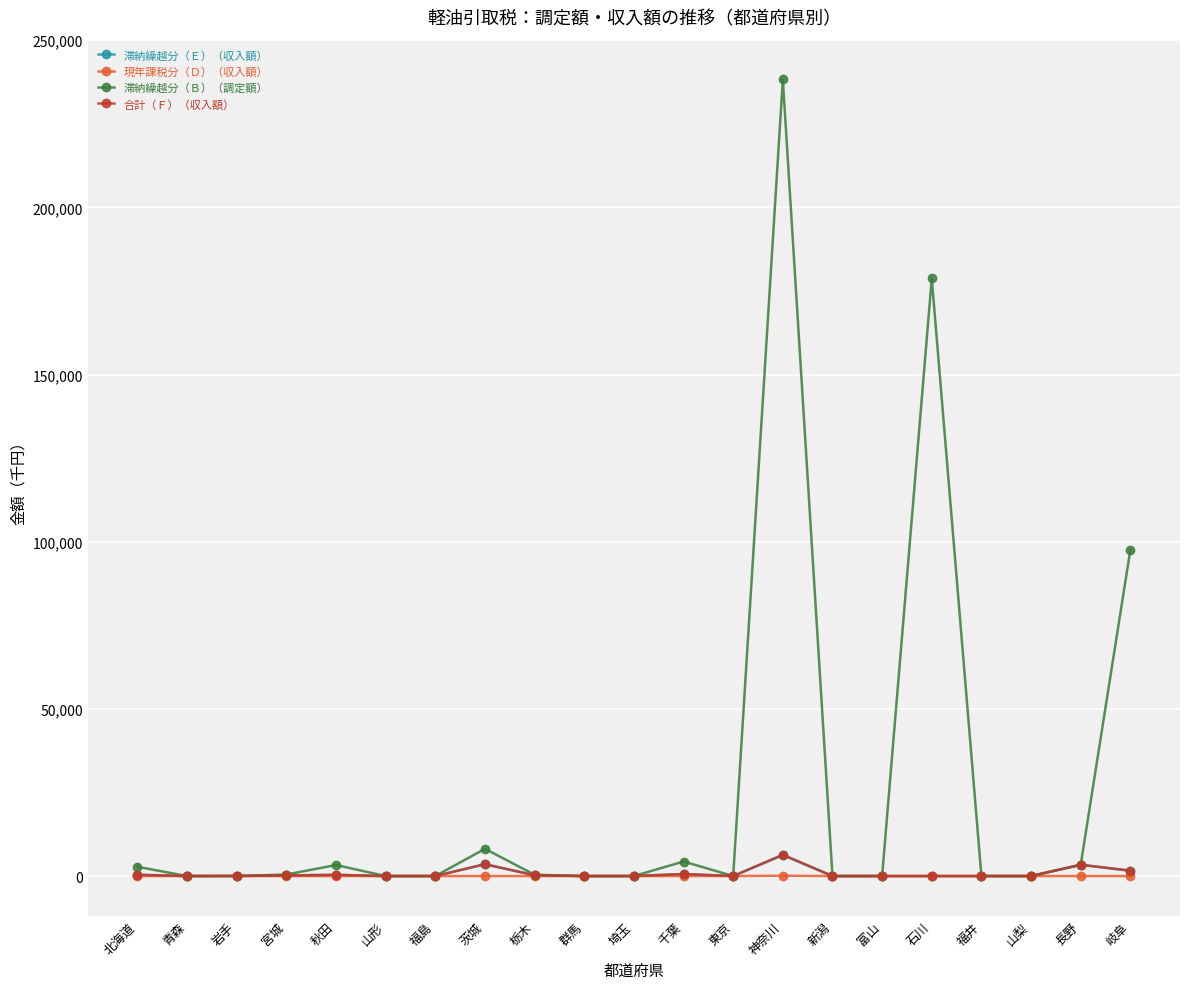

What is the label of the 16th point from the left?

富山